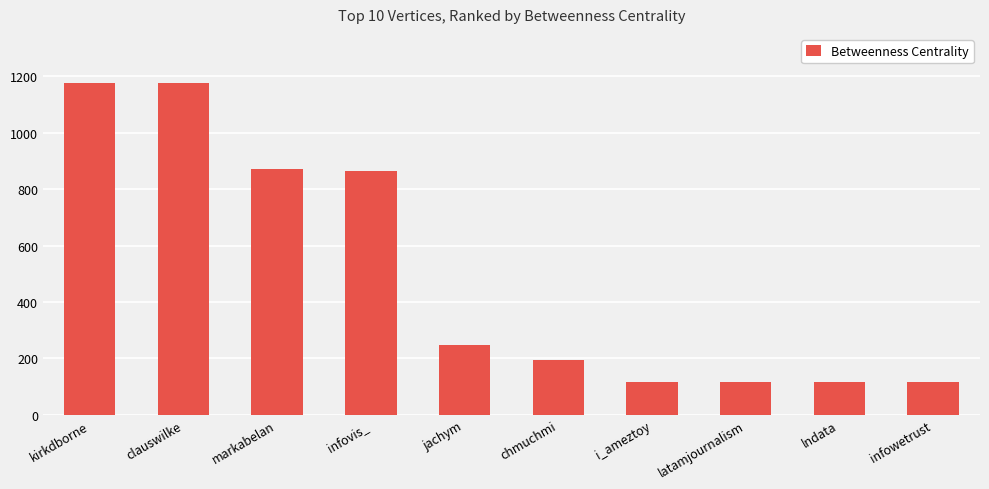

Where is the data nearest to the value 646?

infovis_